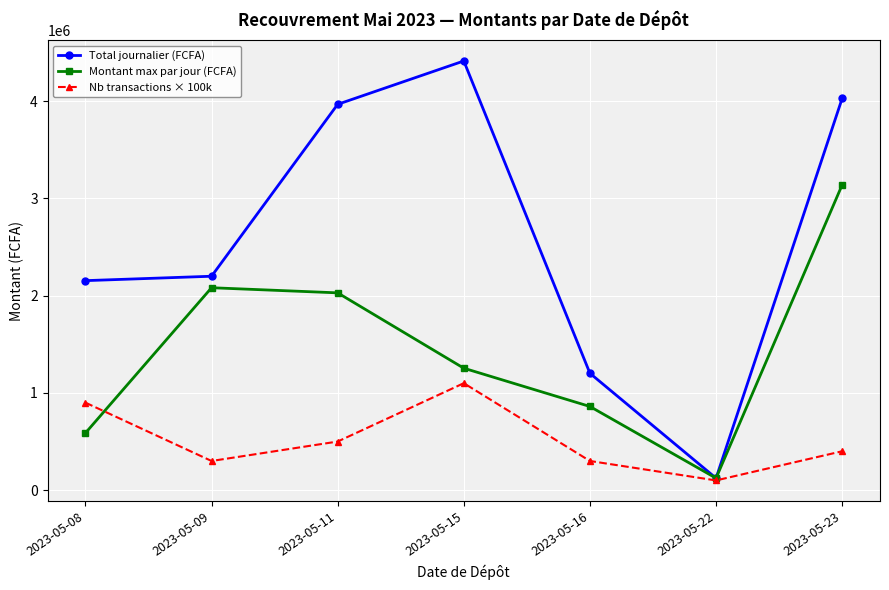

Is it true that Nb transactions × 100k equals 100000 at 2023-05-22?

True